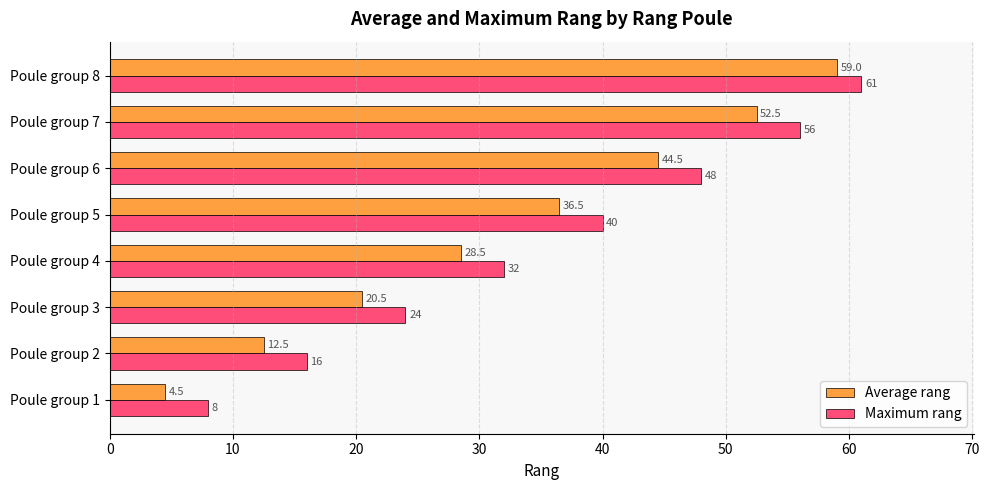

The Maximum rang series shows 83.8 at Poule group 7. True or false?

False